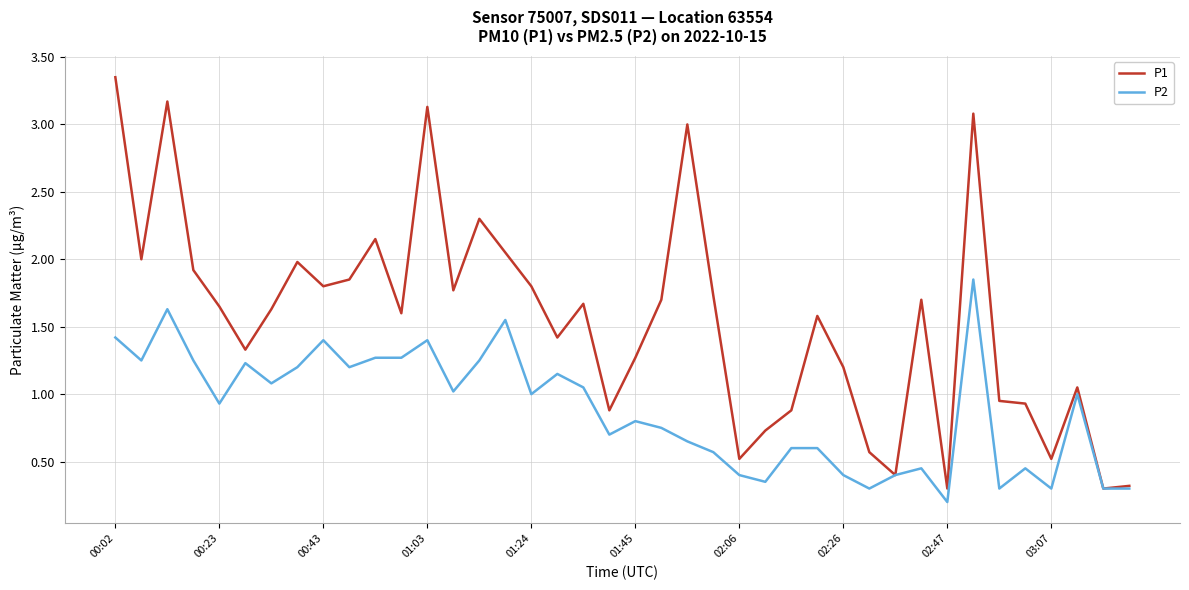

Which series has the widest spread of values?

P1